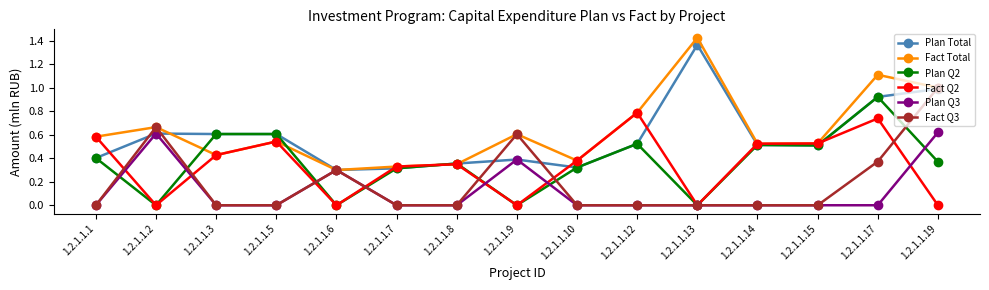

How many series are shown in this chart?

6